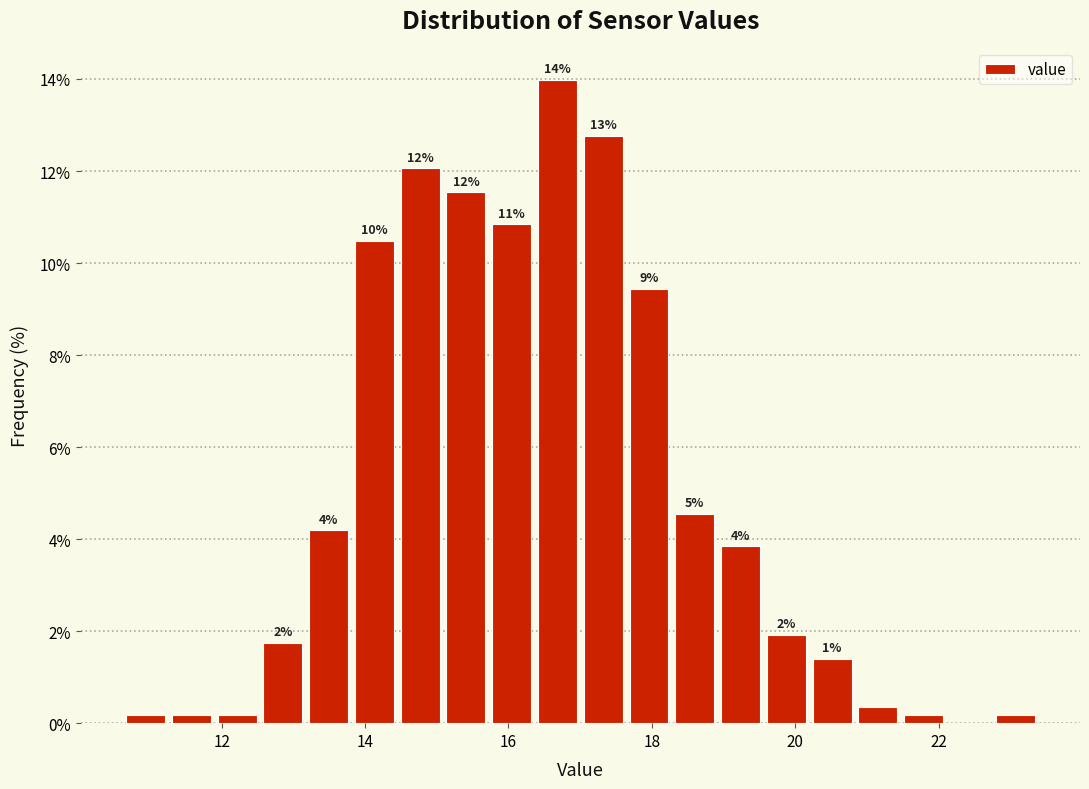

Around what value on the x-axis is the tallest bar? Give the approximate position of its centre, as read against the axis.

16.6